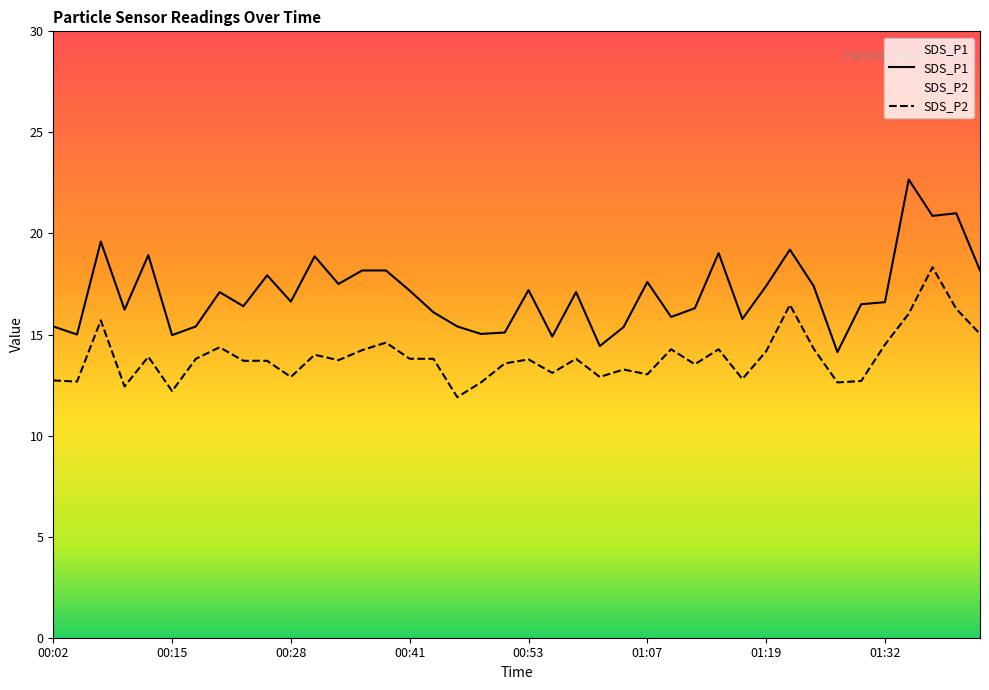

True or false: SDS_P2 has more than 1 points higher than both neighbors.

True